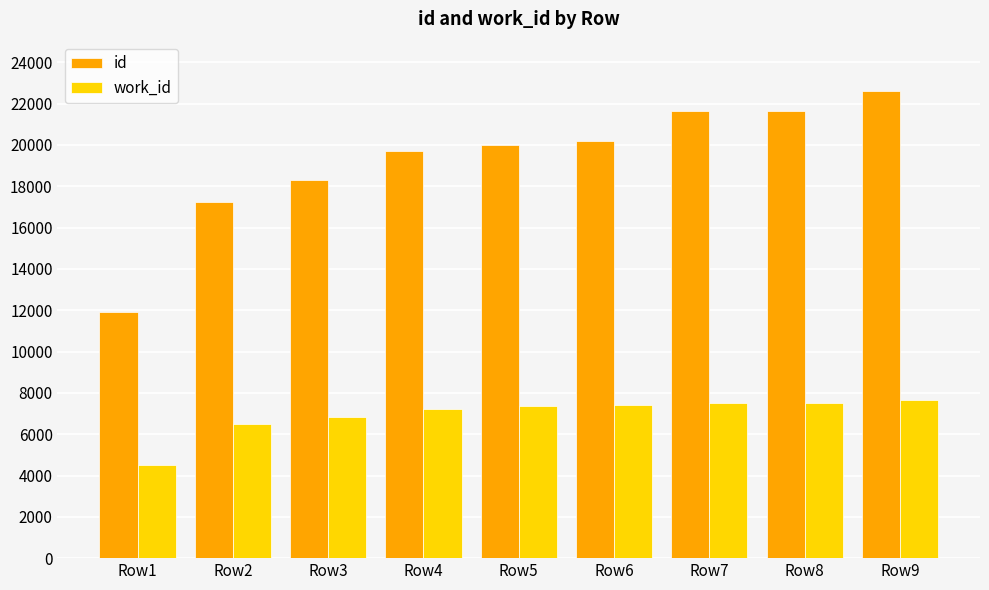

Where is work_id nearest to the value 6095?

Row2